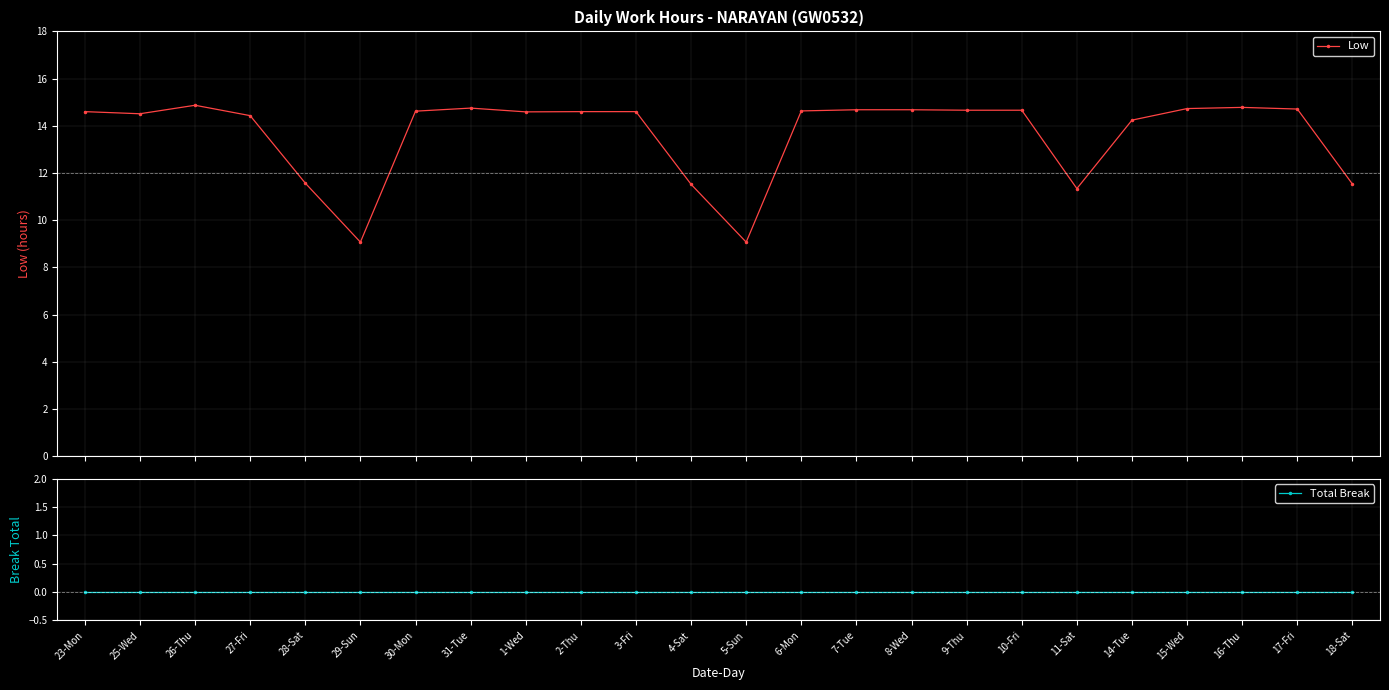

Does the chart have visible grid lines?

Yes